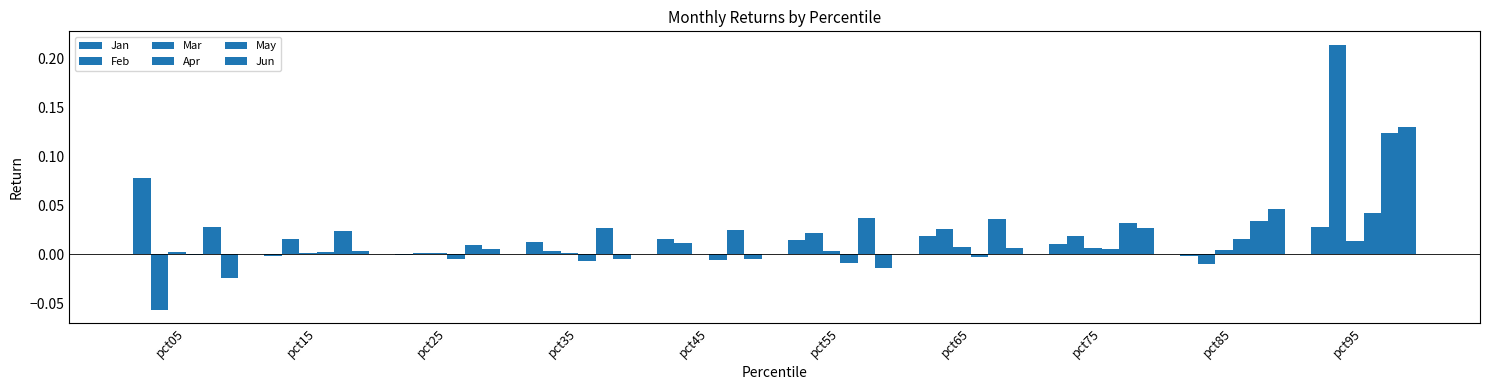

Does the chart contain stacked bars?

No